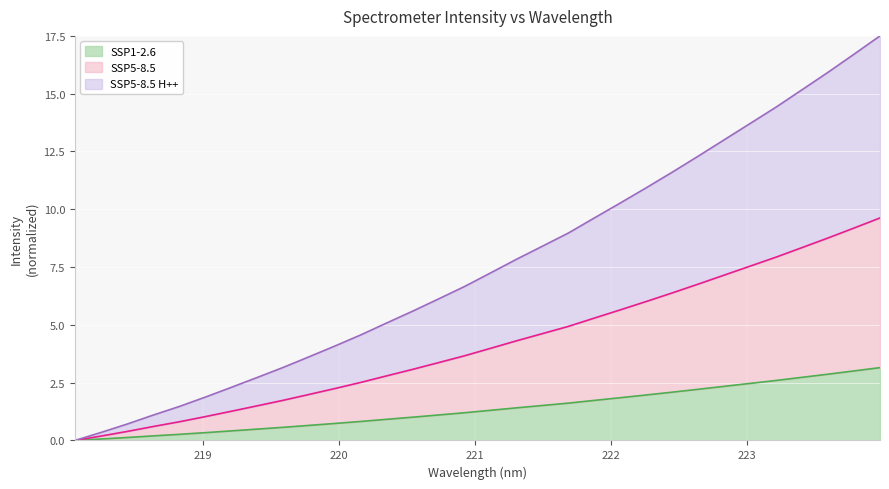

Does the chart display data point markers on the line(s)?

No